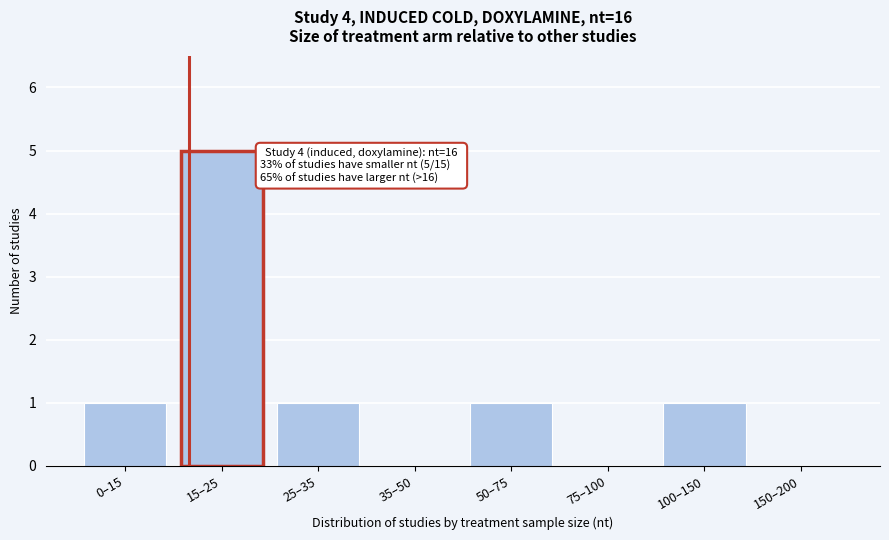

Reading left to right, what are all the values shown in this chart?

0–15=1	15–25=5	25–35=1	35–50=0	50–75=1	75–100=0	100–150=1	150–200=0